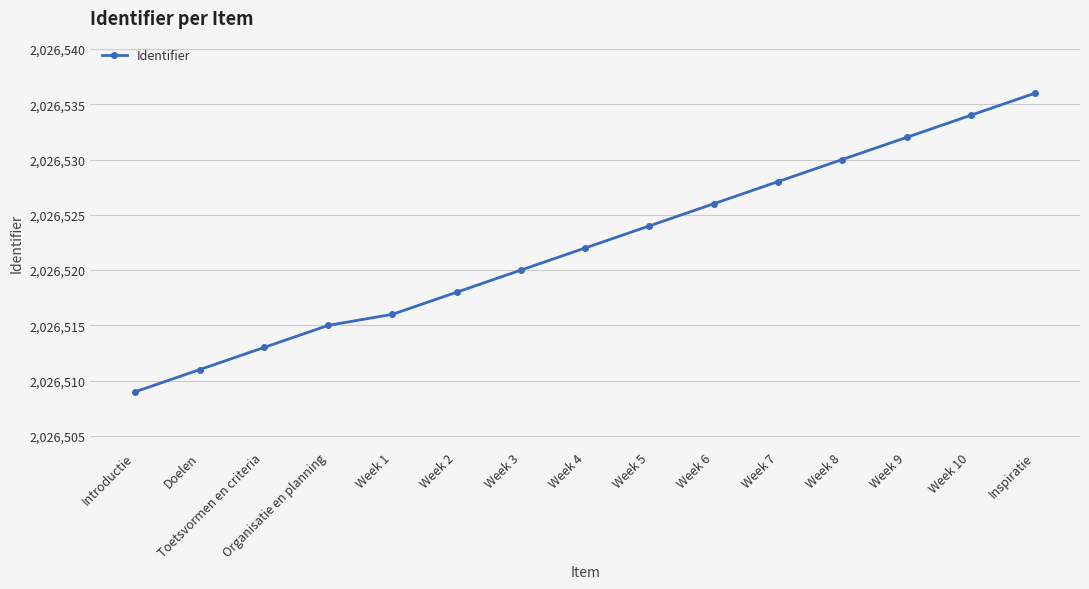

What position from the left is Inspiratie?

15